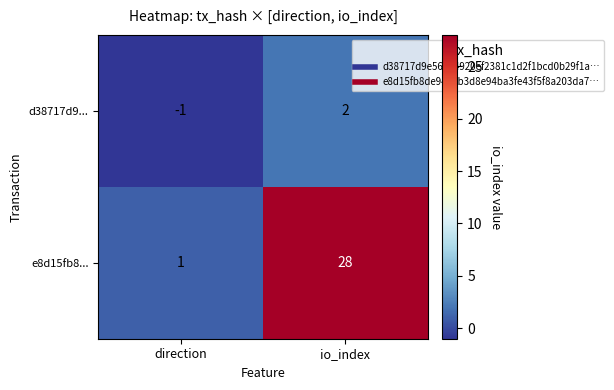

What is the sum of the e8d15fb8... values at direction and io_index?

29